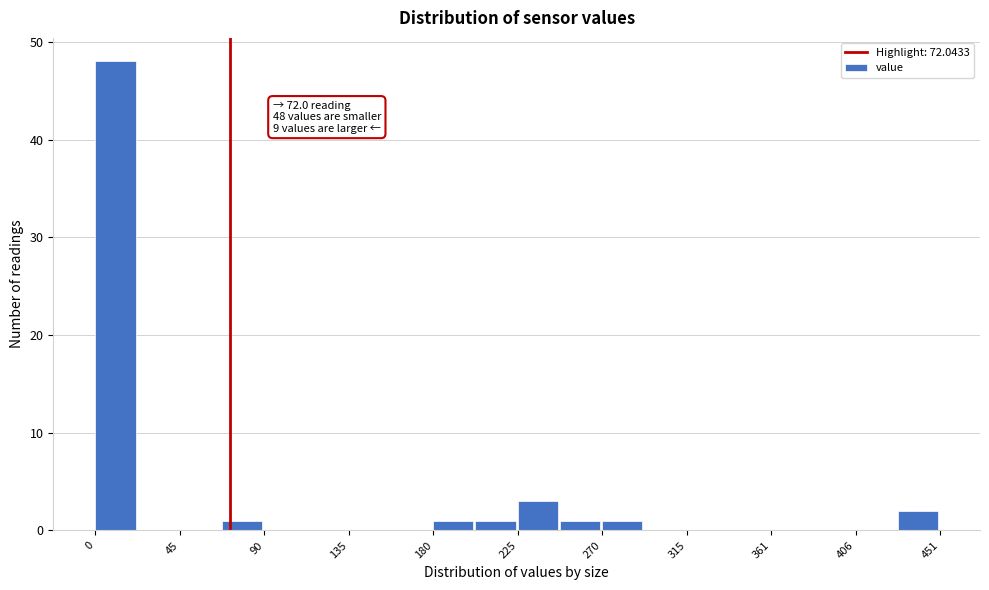

Which range on the x-axis has the tallest bar?

0 to 25